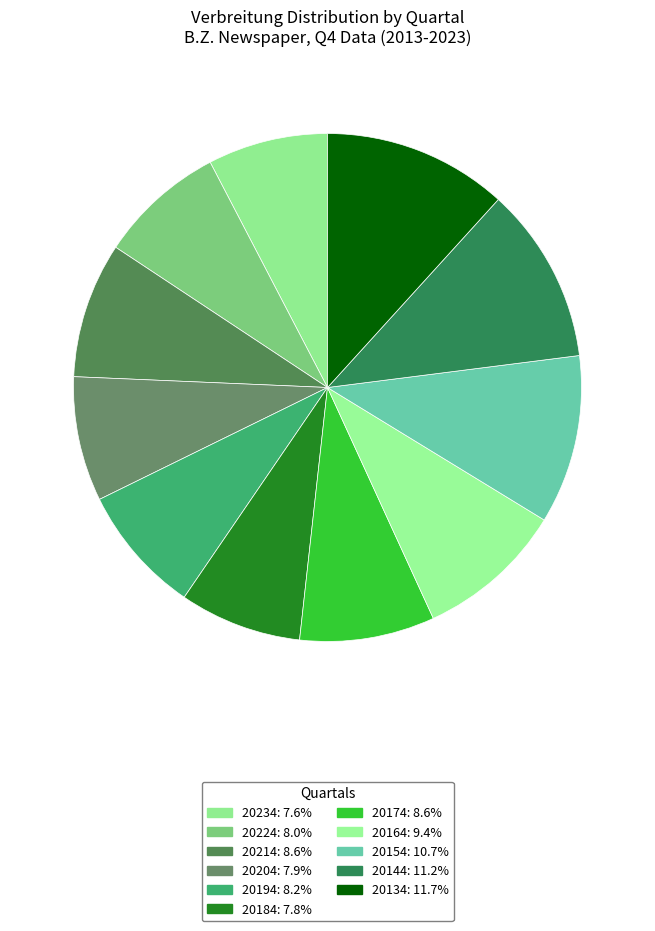

Does 20154 account for over 50% of the chart?

No